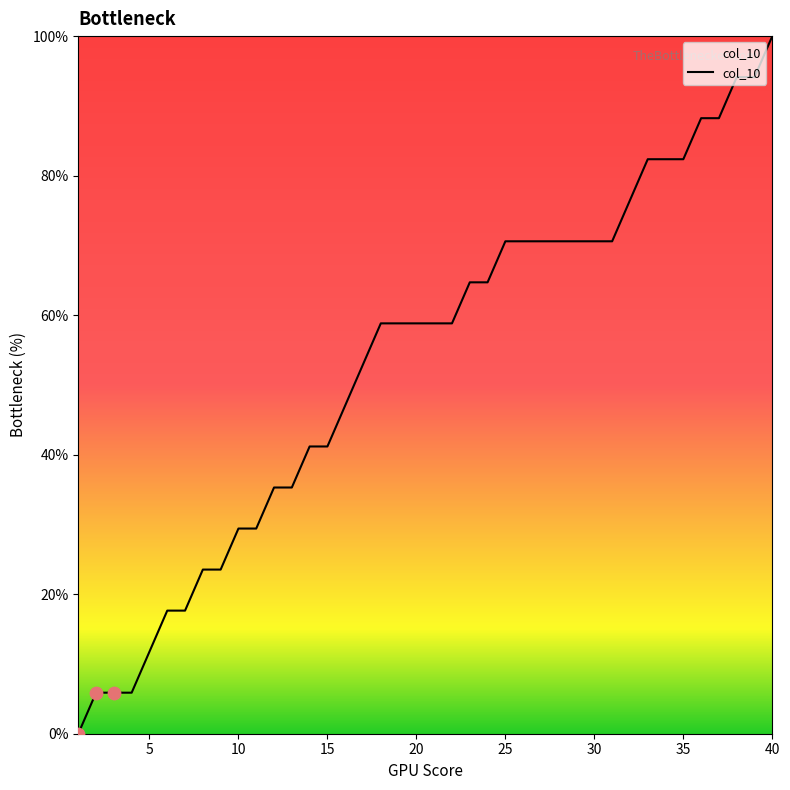

What is the greatest value displayed?

100.0